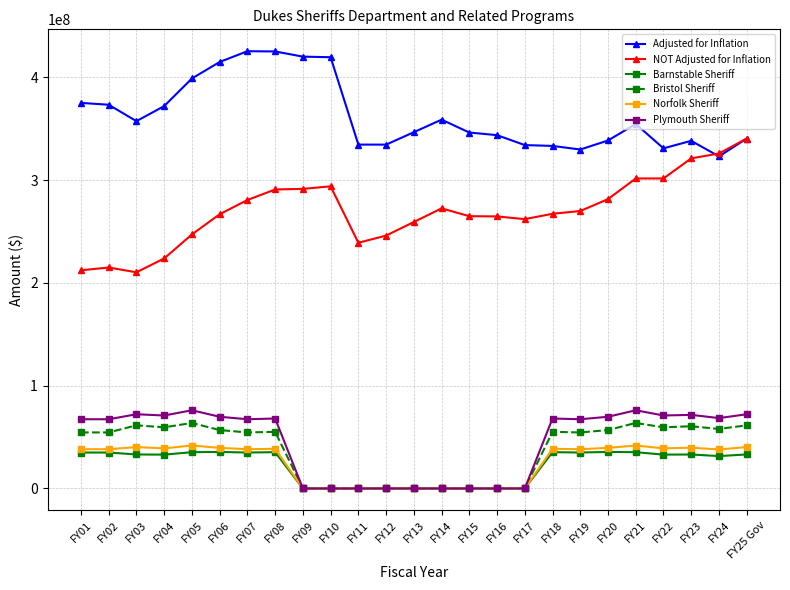

True or false: Adjusted for Inflation and Barnstable Sheriff intersect in this chart.

False